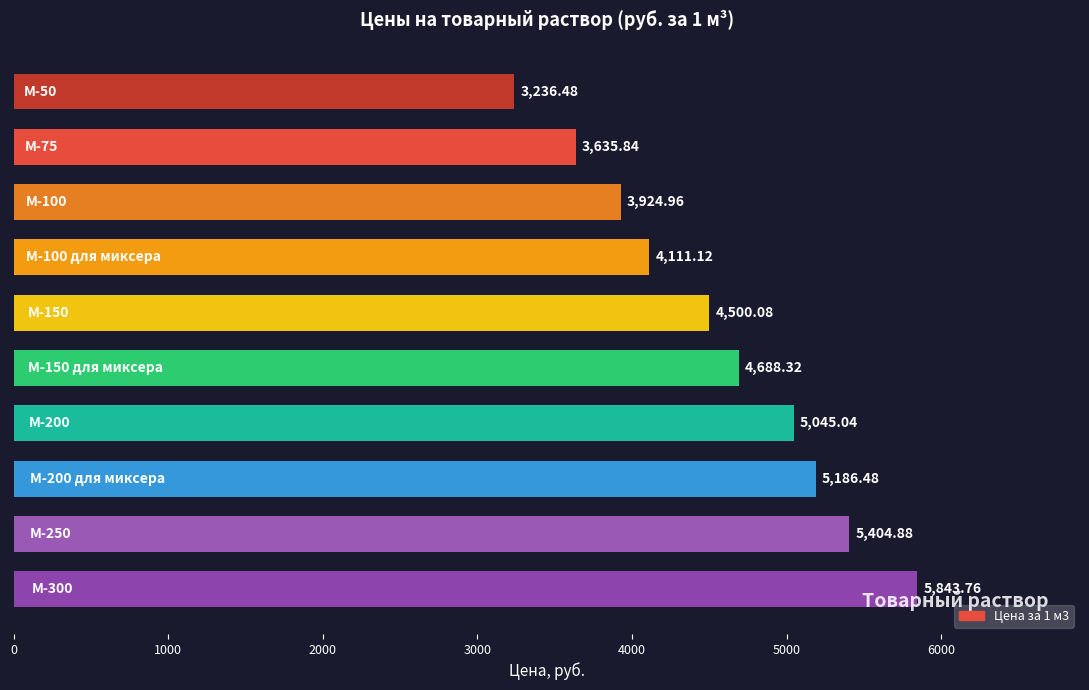

Does the chart contain stacked bars?

No